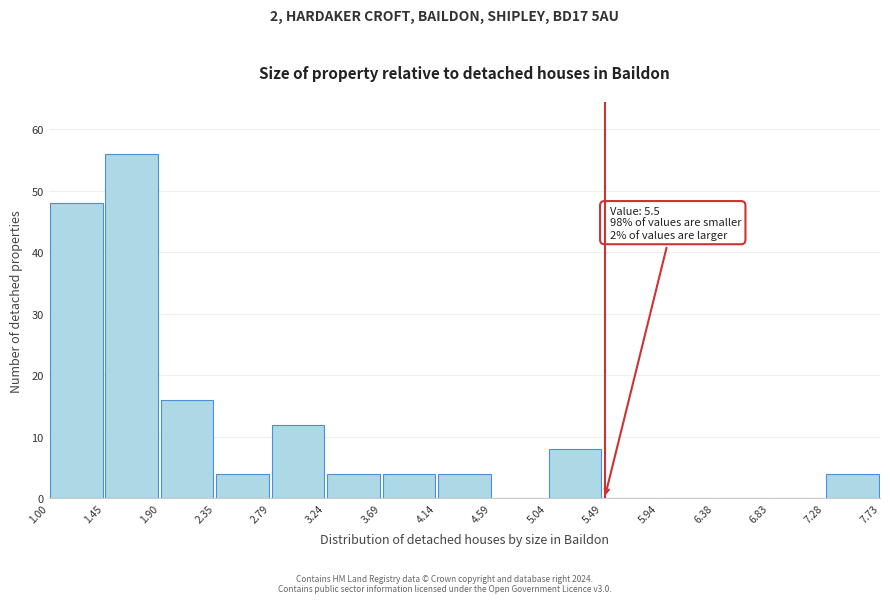

Over which range of the x-axis is the bar tallest?

1.45 to 1.90